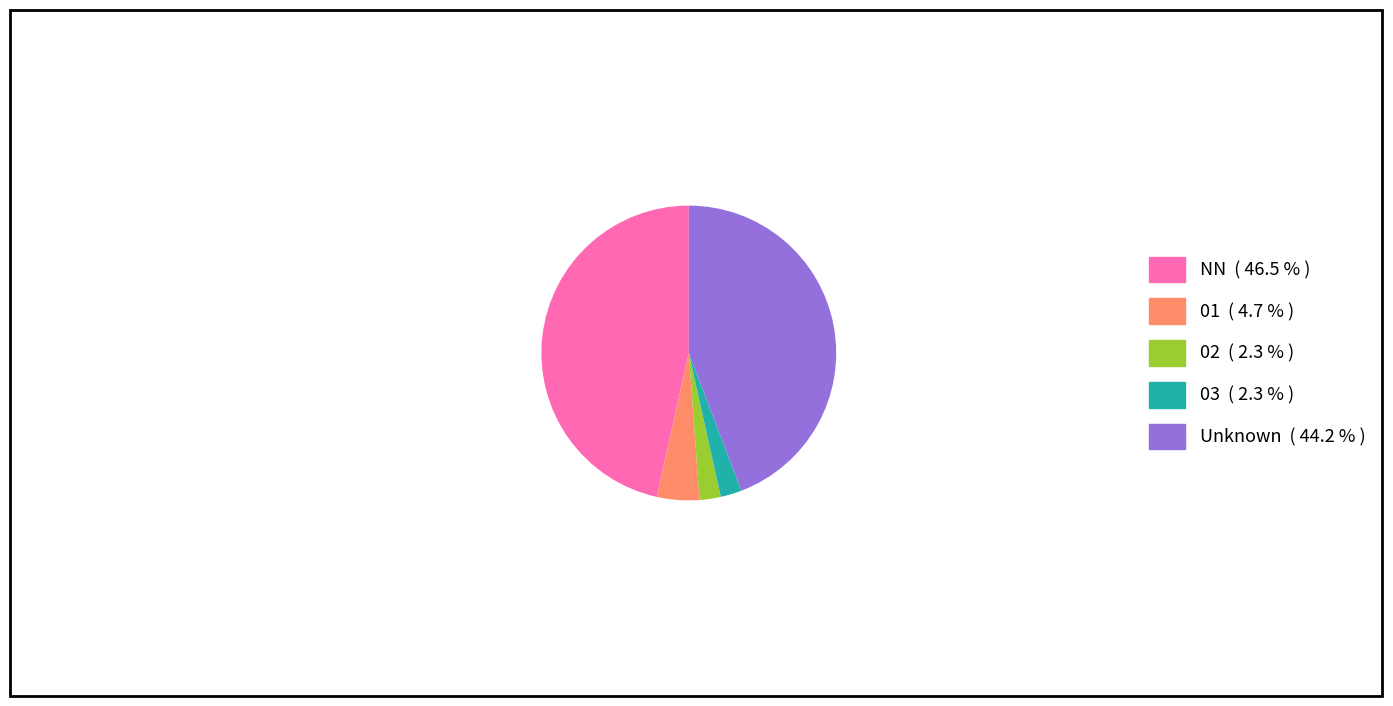

Is there a majority slice in this chart?

No